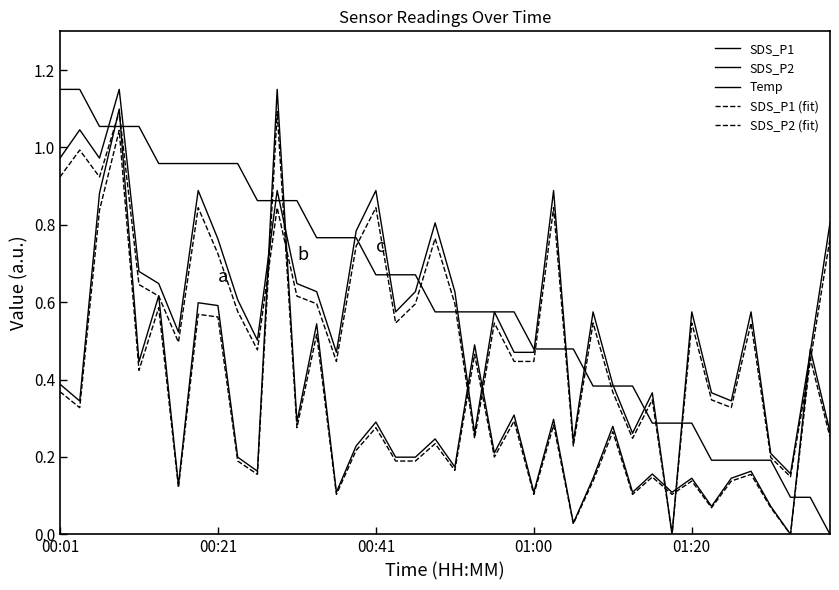

Rank the series by their maximum value, from highest to lowest.

SDS_P1, SDS_P2, Temp, SDS_P1 (fit), SDS_P2 (fit)